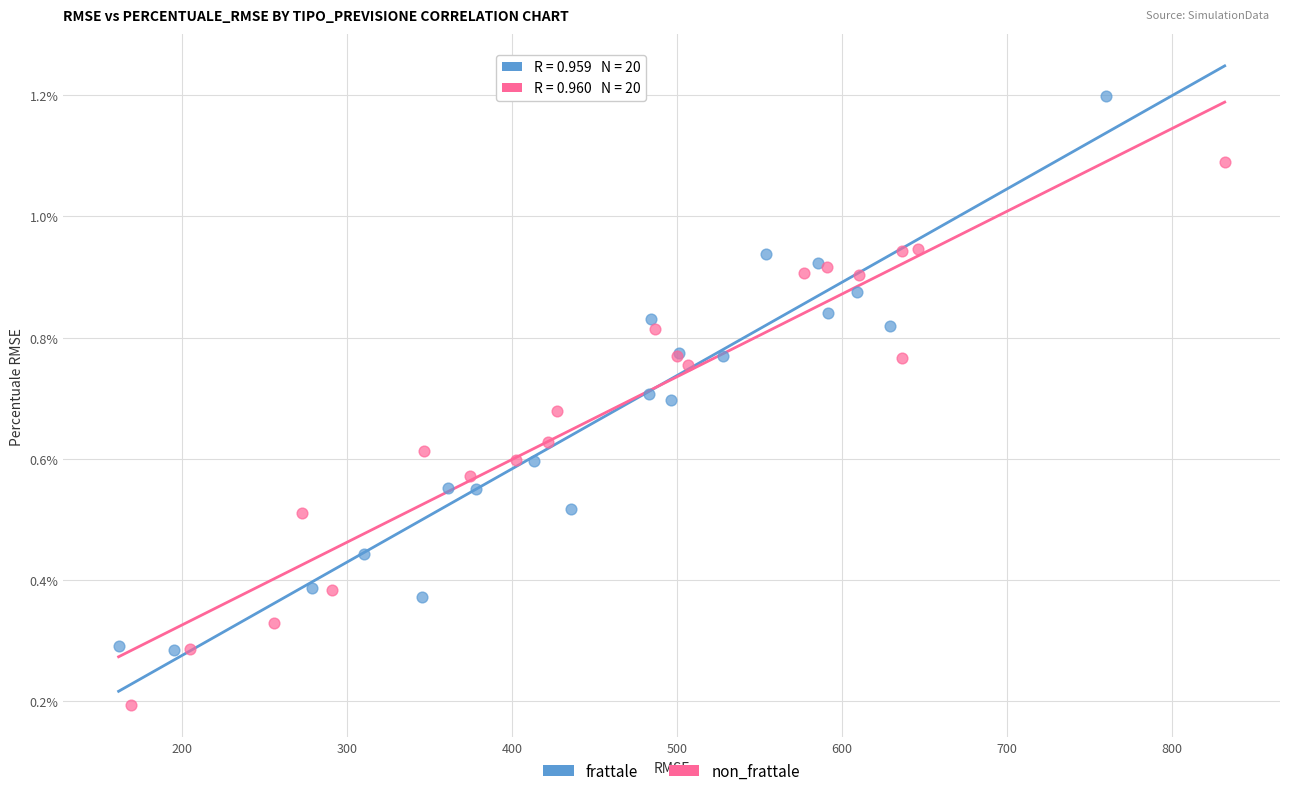

Which series reaches the maximum Y coordinate?

frattale